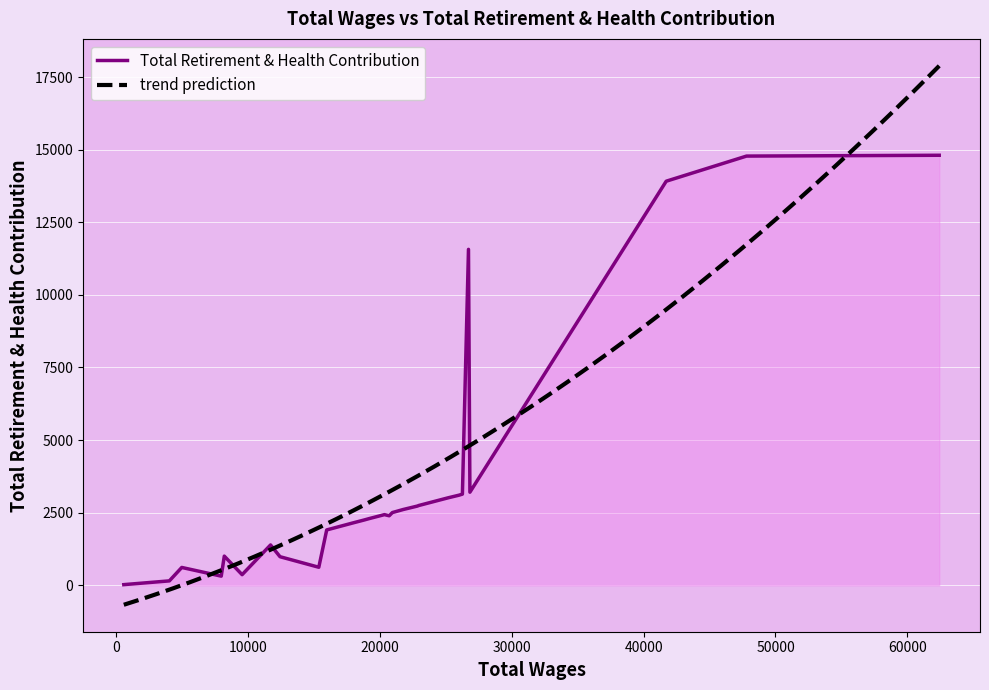

What is the greatest value displayed?

14806